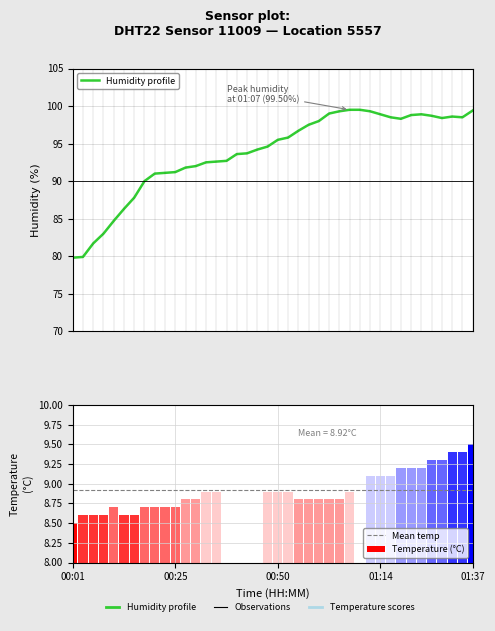

What is the average value of the humidity series?

93.8